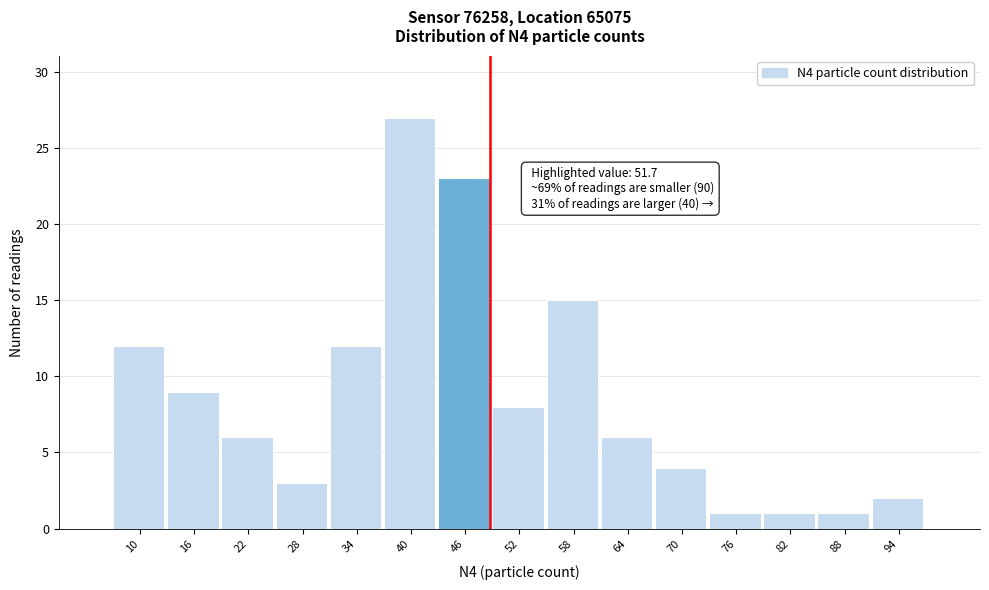

Reading left to right, transcribe all the data shown in this chart.

10=12	16=9	22=6	28=3	34=12	40=27	46=23	52=8	58=15	64=6	70=4	76=1	82=1	88=1	94=2